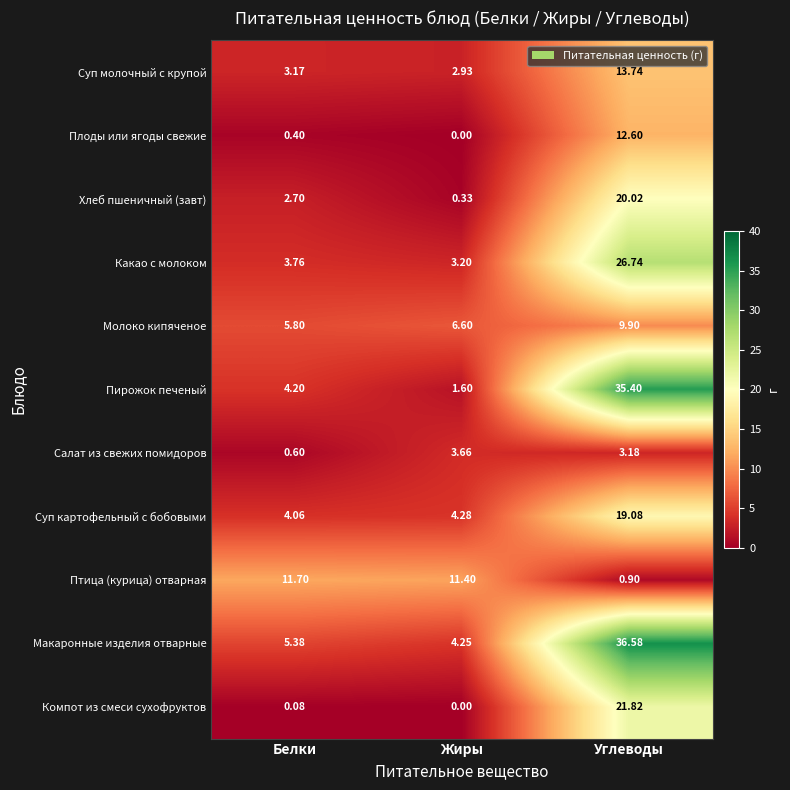

Which series has the widest spread of values?

Пирожок печеный